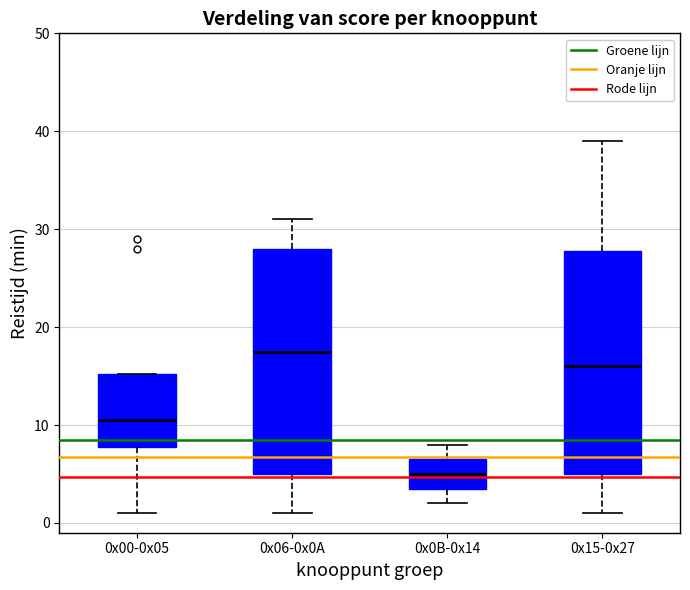

Where does the lower whisker of the box for 0x15-0x27 end on the y-axis? The values are not printed on the chart, so give them approximately, as read against the axis.

1